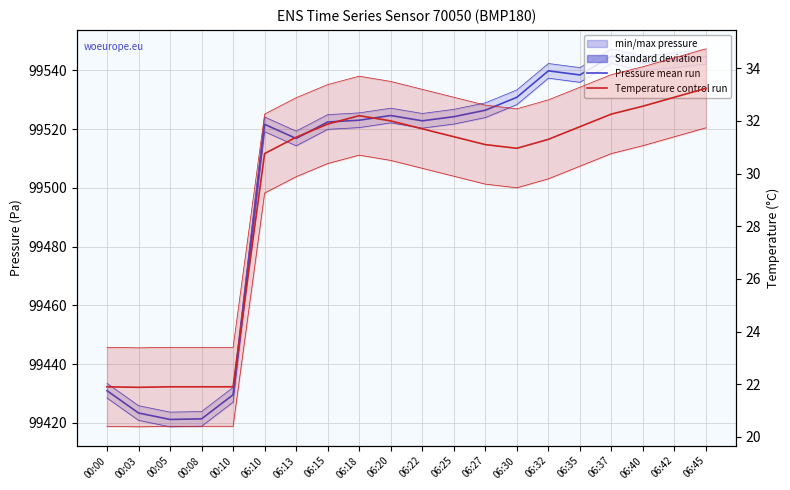

Reading right to left, list all the values displayed in this chart.

Pressure mean run: 06:45=99544.6	06:42=99543.4	06:40=99542.4	06:37=99544.8	06:35=99538.4	06:32=99539.8	06:30=99530.8	06:27=99526.4	06:25=99524.2	06:22=99522.8	06:20=99524.6	06:18=99523.0	06:15=99522.4	06:13=99516.8	06:10=99521.6	00:10=99429.6	00:08=99421.4	00:05=99421.2	00:03=99423.4	00:00=99431.0
Temperature control run: 06:45=33.2	06:42=32.9	06:40=32.6	06:37=32.3	06:35=31.8	06:32=31.3	06:30=31.0	06:27=31.1	06:25=31.4	06:22=31.7	06:20=32.0	06:18=32.2	06:15=31.9	06:13=31.4	06:10=30.8	00:10=21.9	00:08=21.9	00:05=21.9	00:03=21.9	00:00=21.9